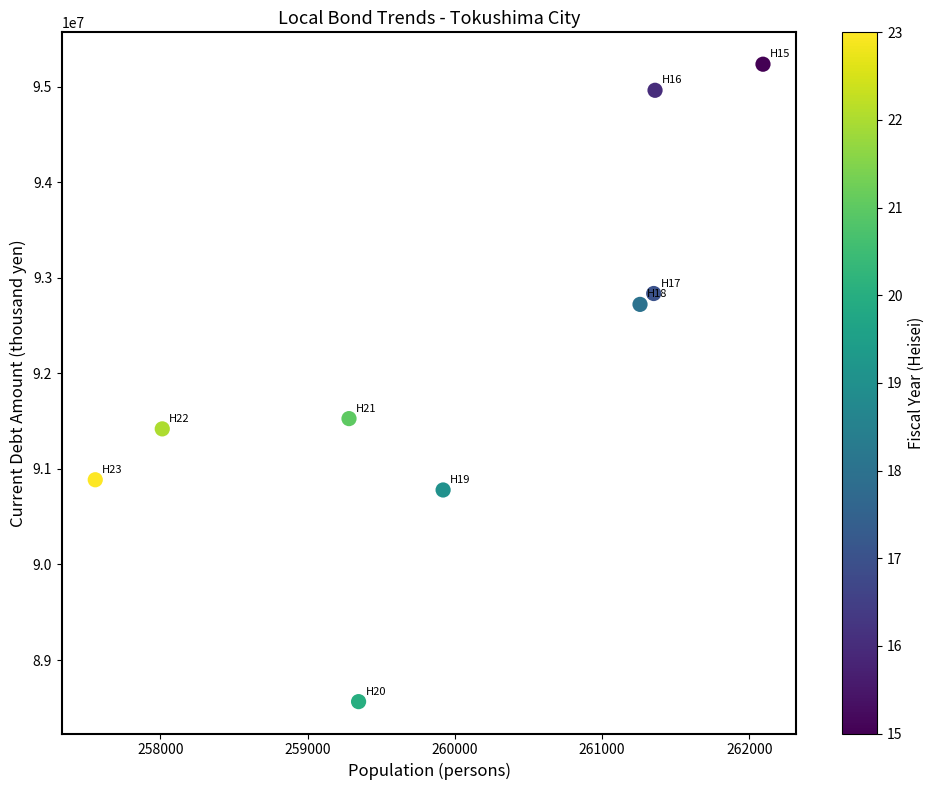

What Y value in the scatter plot is closest to 91899469?

91526174